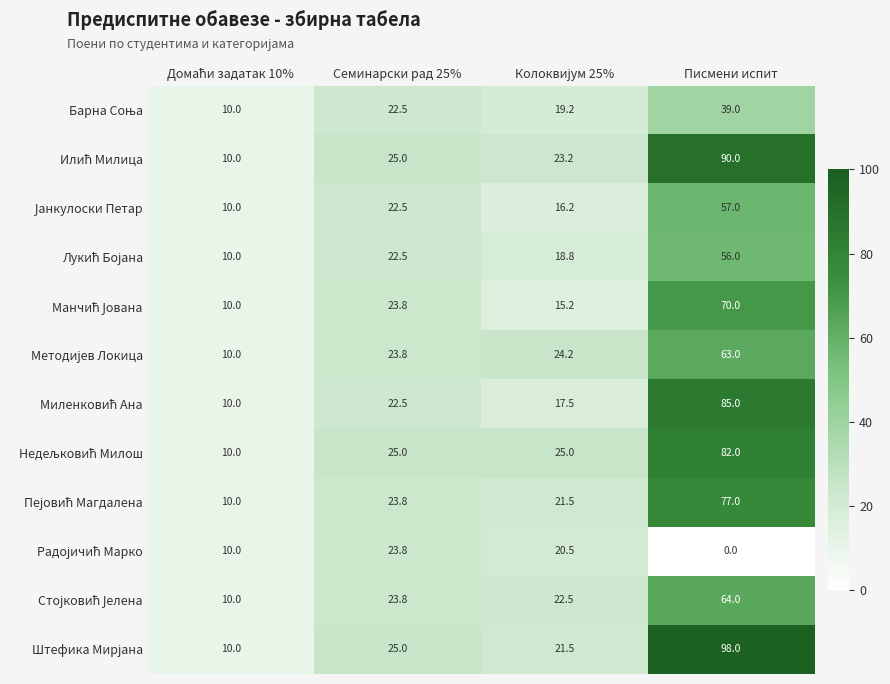

What is the difference between the highest and lowest values at Семинарски рад 25%?

2.5